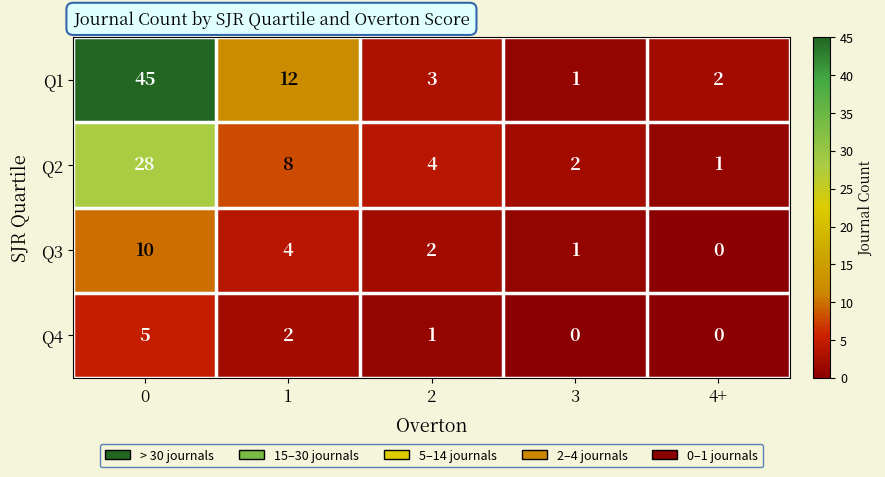

Count the Q4 values in the range 0 to 2.

4